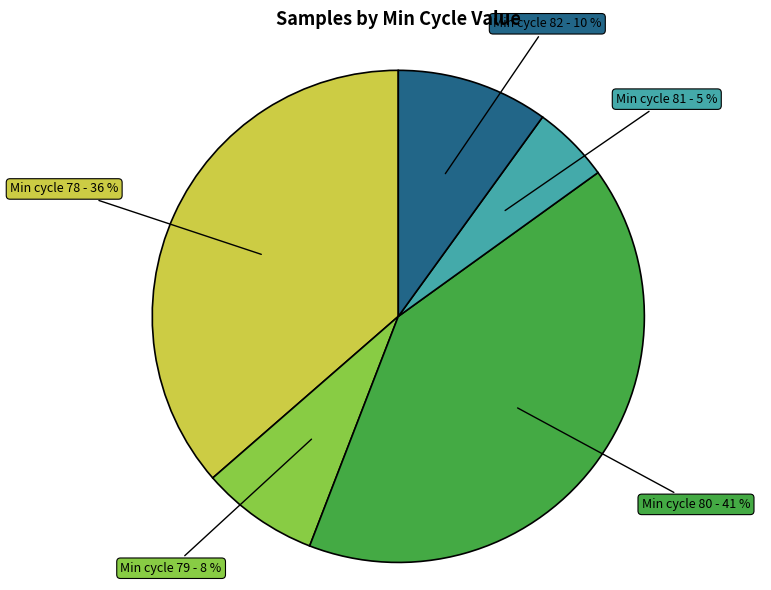

How many segments does this pie chart have?

5